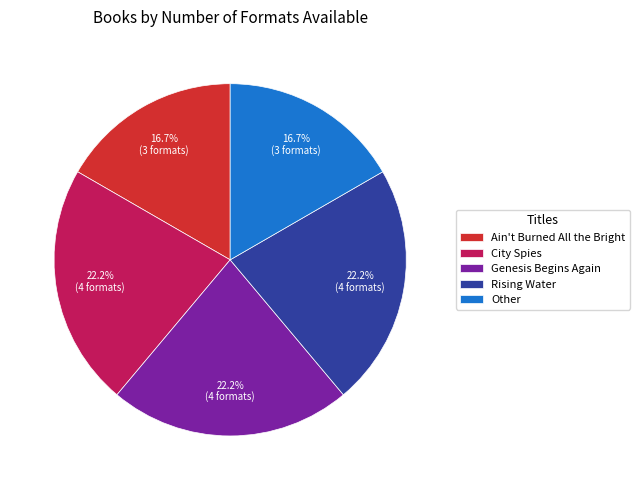

What percentage is the Genesis Begins Again slice, to the nearest percent?

22%